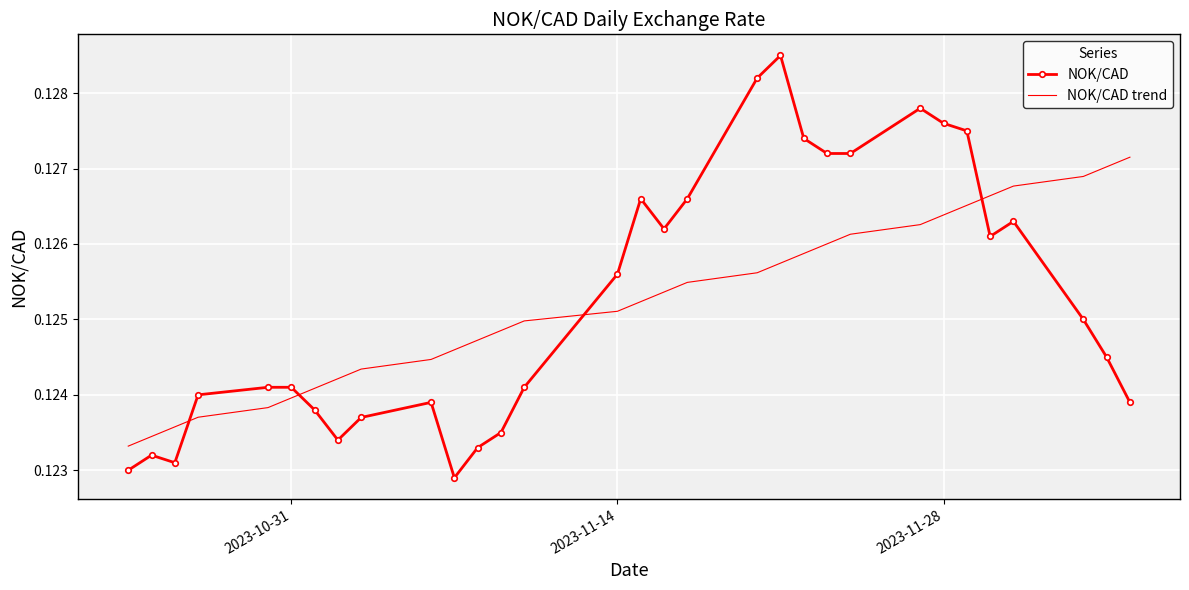

Which series has the widest spread of values?

NOK/CAD